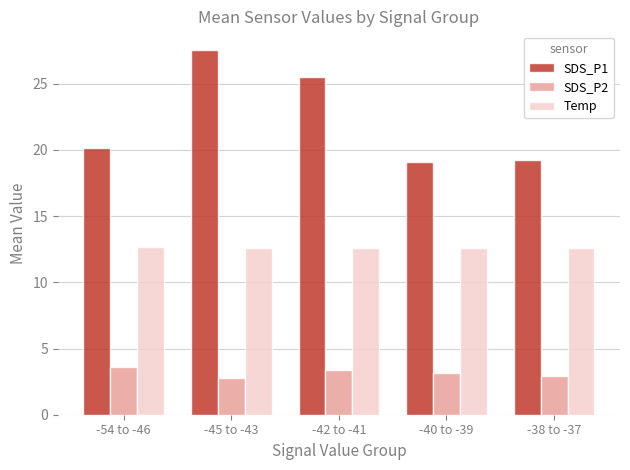

True or false: Temp has a value of 7.6 at -40 to -39.

False